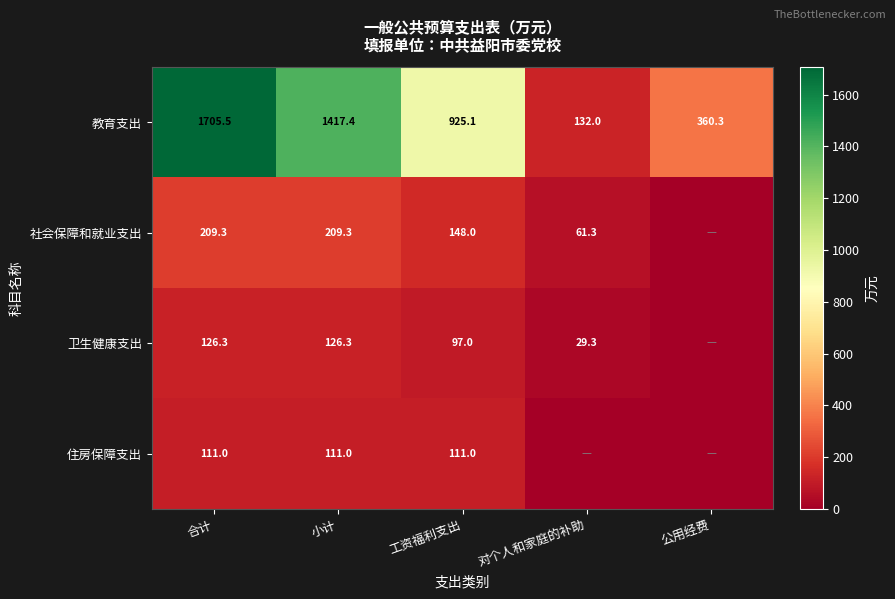

Read the 教育支出 value at 小计.

1417.4